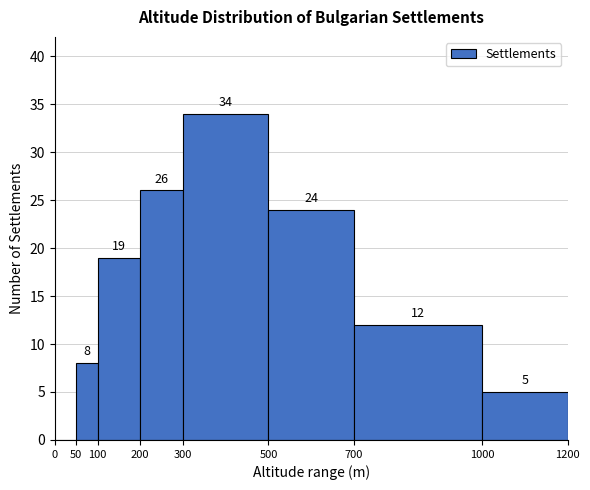

Over which range of the x-axis is the bar tallest?

300 to 500